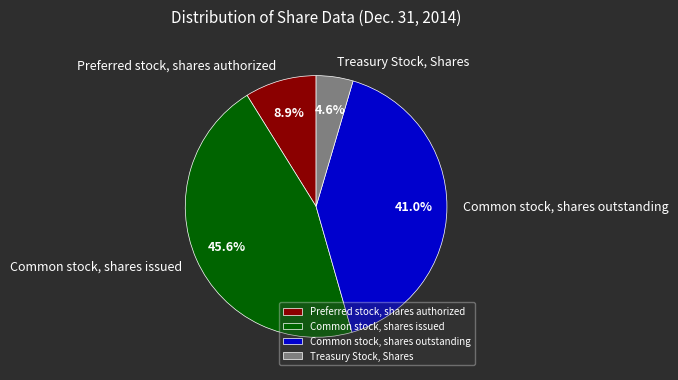

To the nearest percent, what percentage of the pie is Common stock, shares issued?

46%